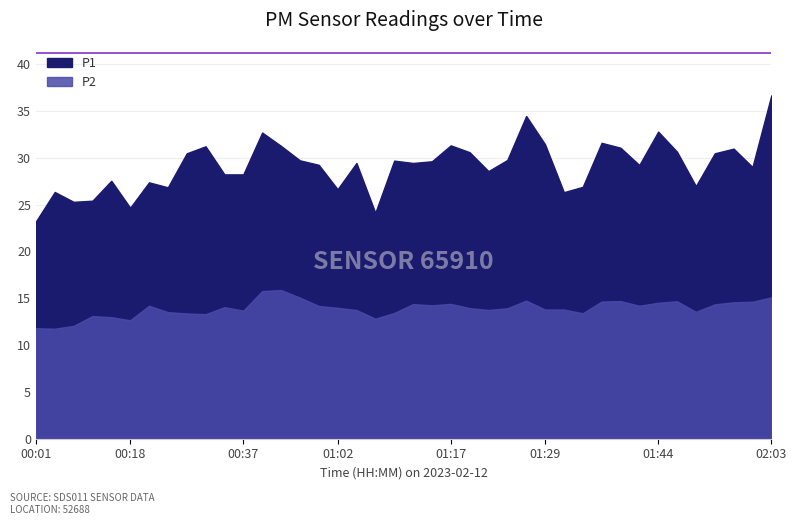

True or false: P1 and P2 intersect in this chart.

False